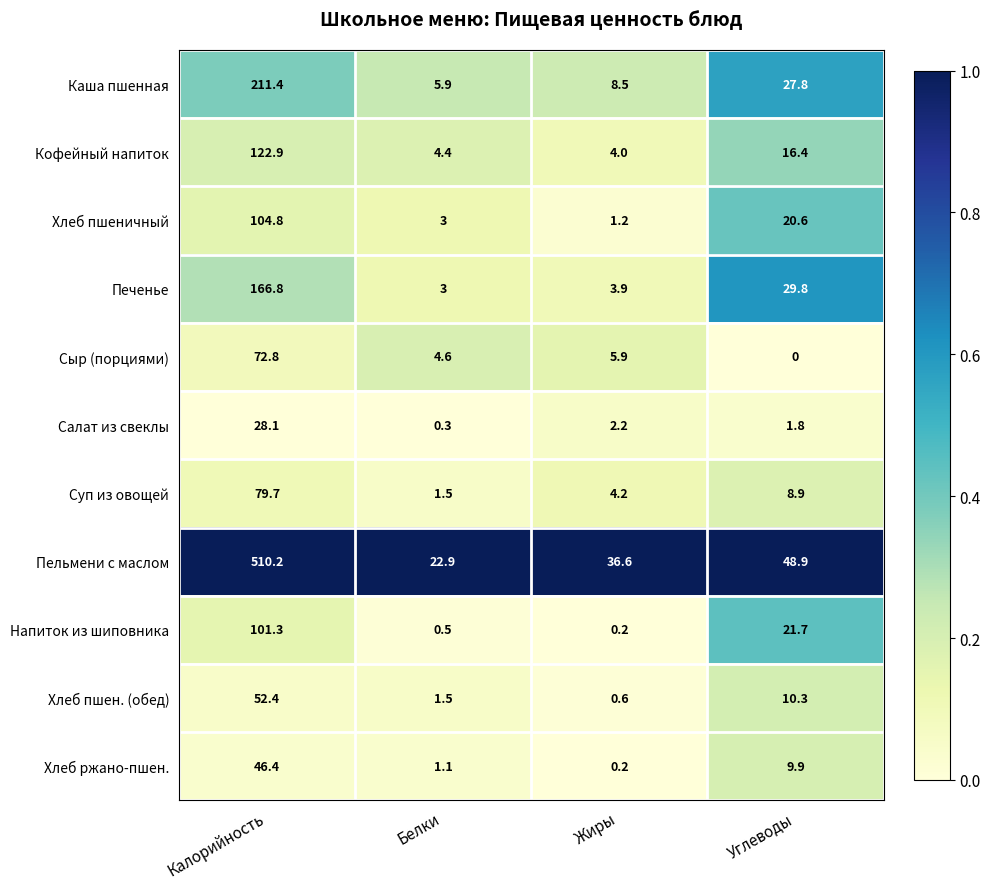

What is the sum of all Хлеб ржано-пшен. values?

57.6